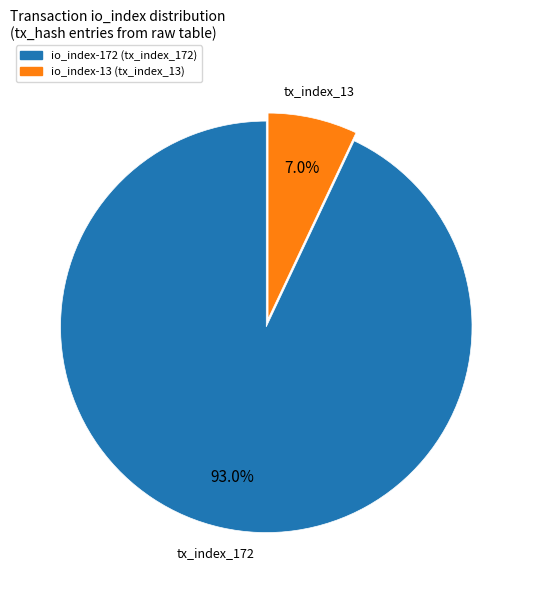

Does any single category account for the majority?

Yes